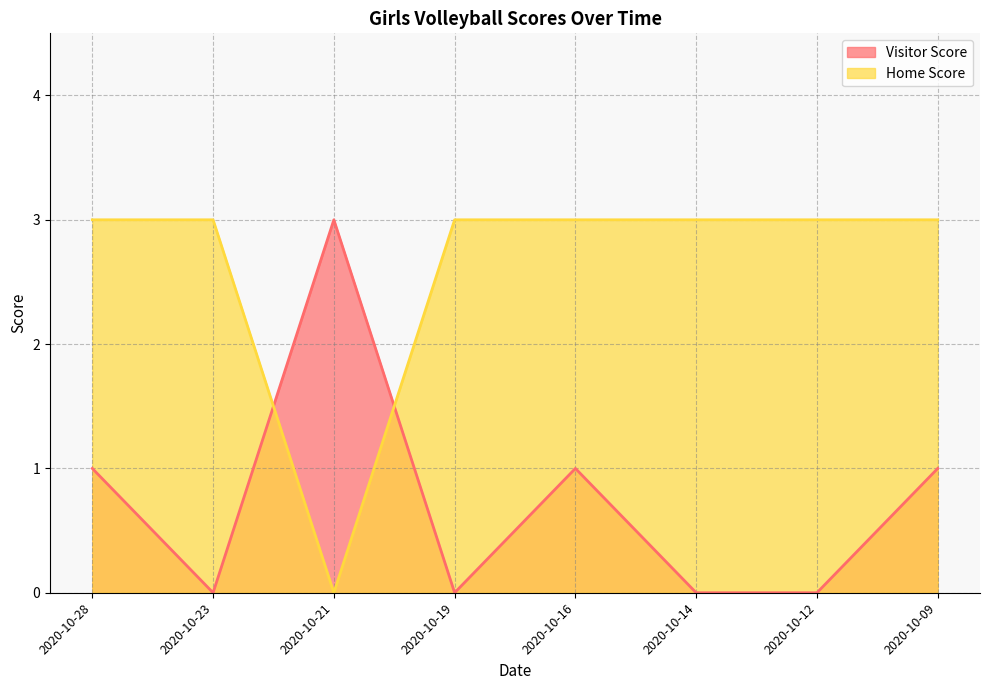

How many categories are shown in the chart?

8